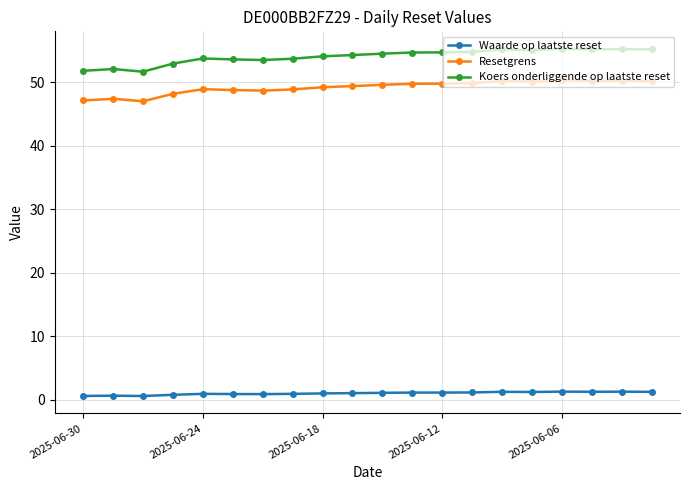

True or false: Resetgrens and Koers onderliggende op laatste reset cross at least once.

False